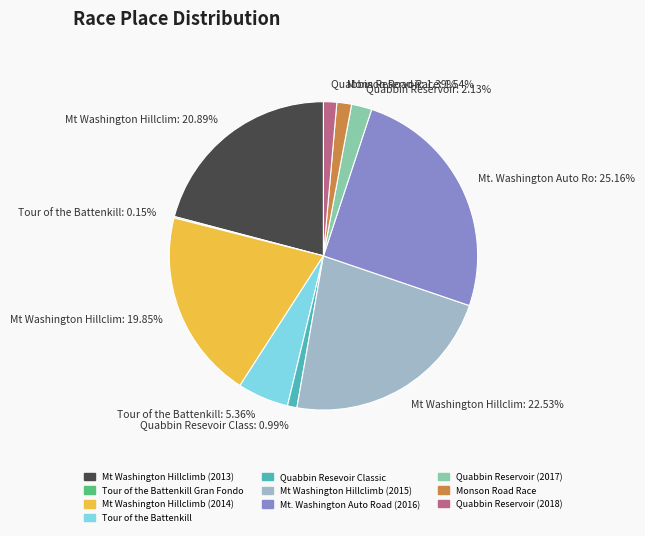

Is there a majority slice in this chart?

No